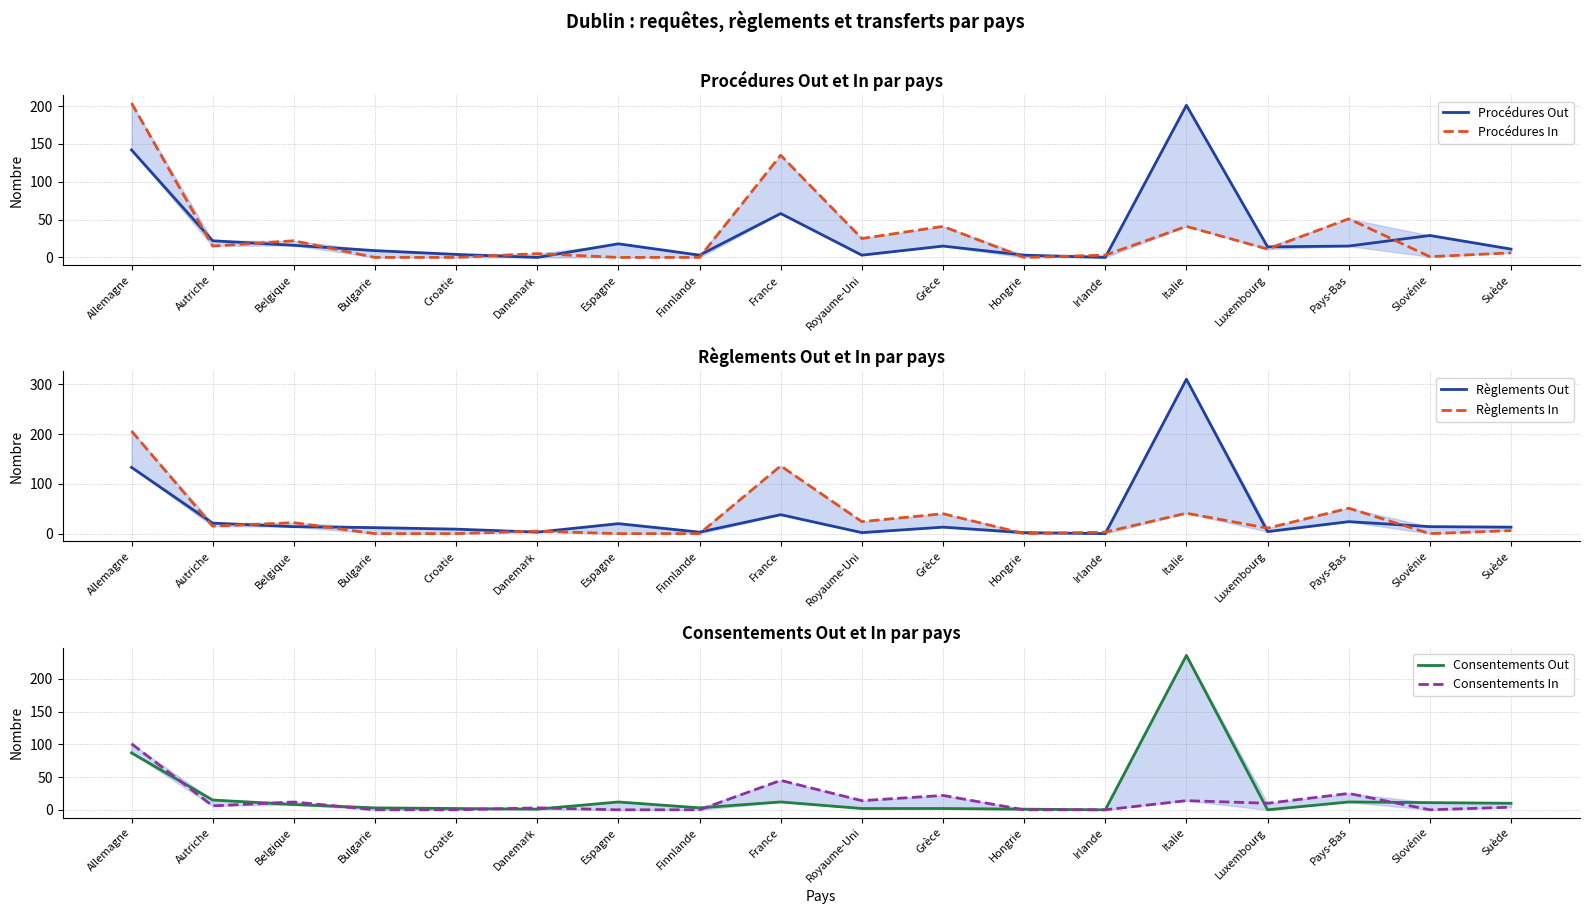

What are all the series names shown in the legend?

Procédures Out, Procédures In, Règlements Out, Règlements In, Consentements Out, Consentements In